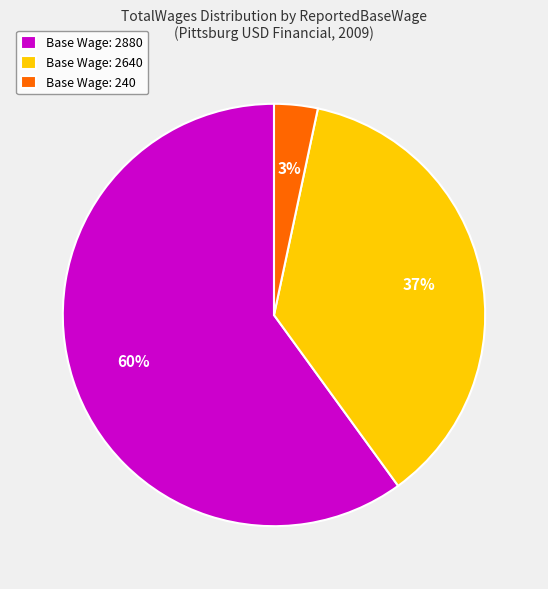

To the nearest percent, what is the difference between the Base Wage: 2640 and Base Wage: 2880 slice percentages?

23%